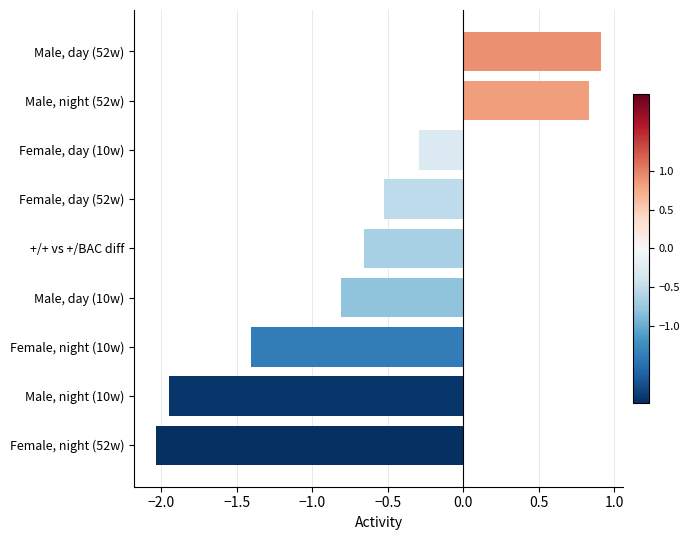

True or false: the data shows -0.3 at Female, day (10w).

True